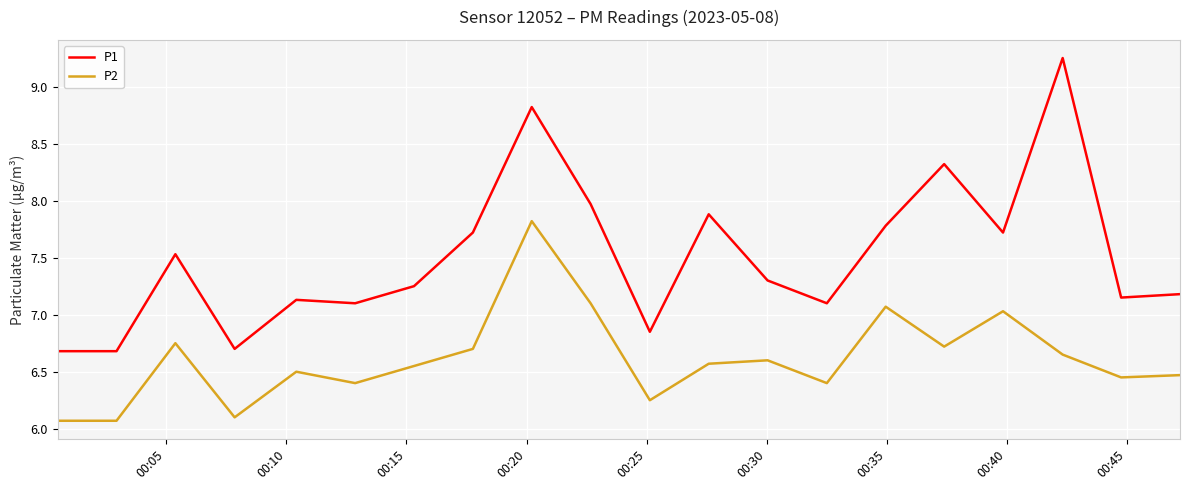

List the series in order of their overall mean, lowest first.

P2, P1